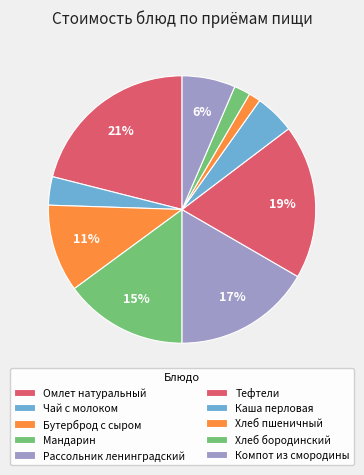

How many segments does this pie chart have?

10